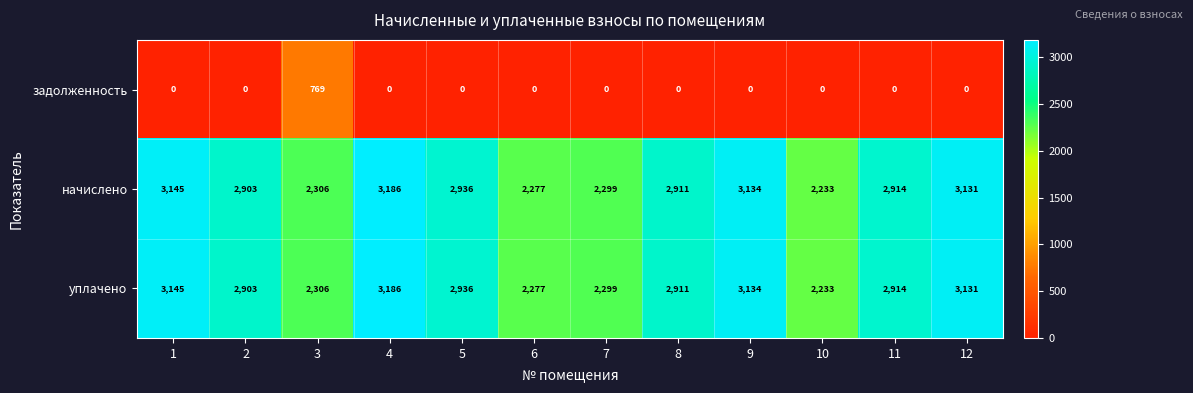

What is the total value across all series at 12?

6262